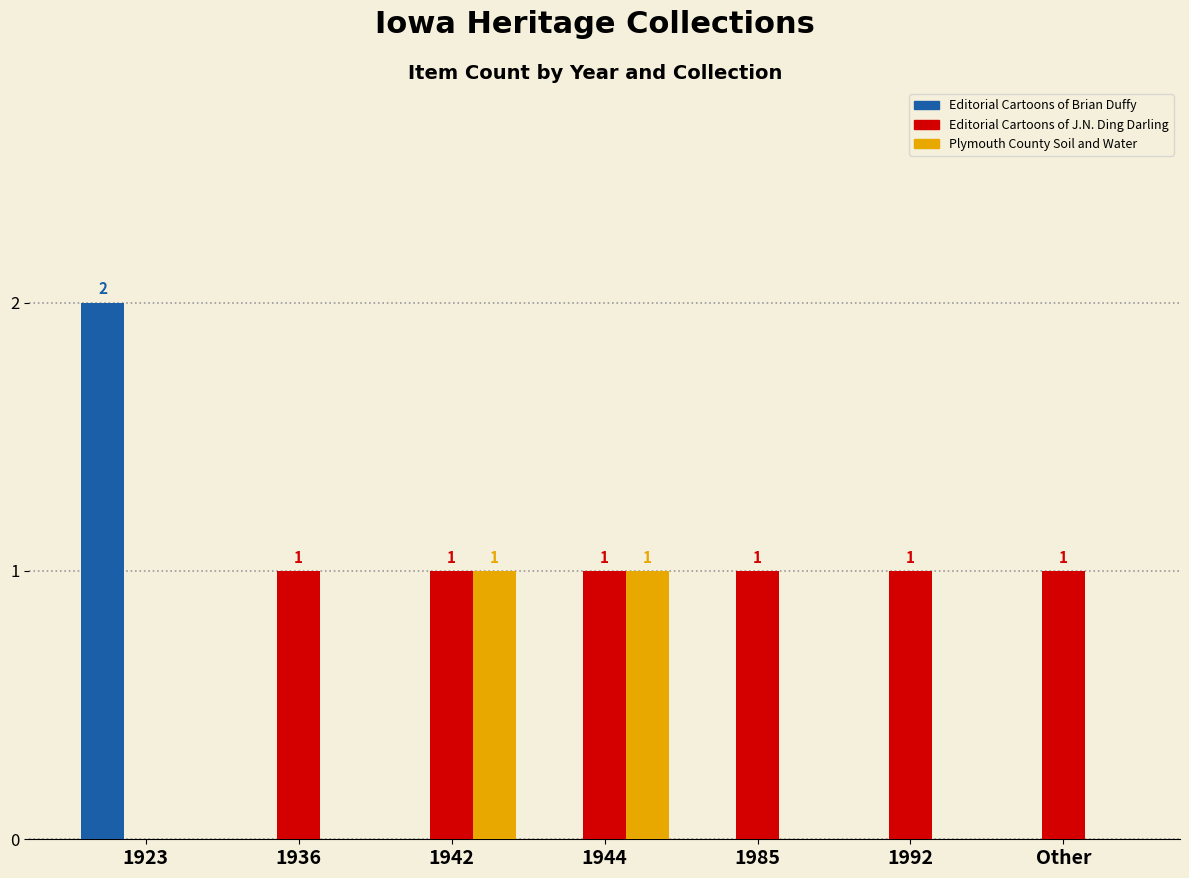

What is the total value across all series at 1985?

1